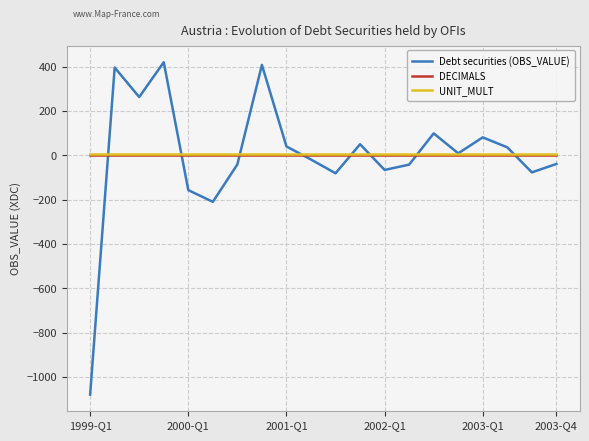

What is the minimum value shown in the chart?

-1080